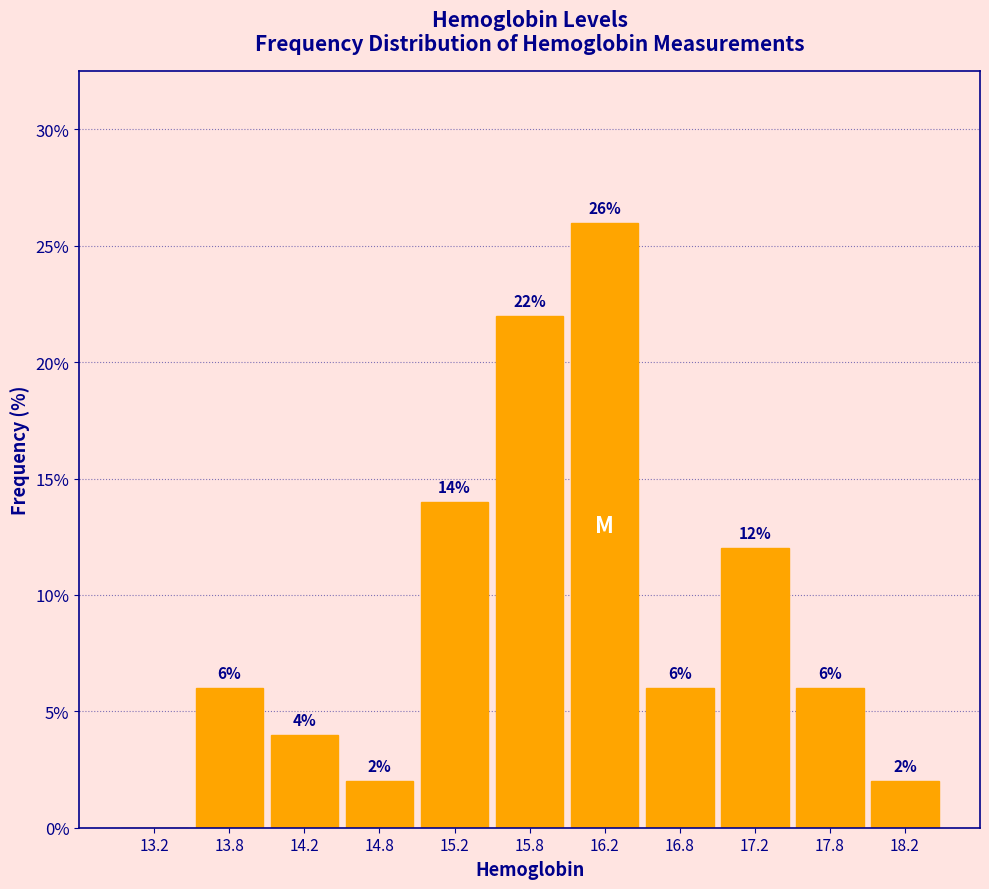

Over which range of the x-axis is the bar tallest?

16.0 to 16.5